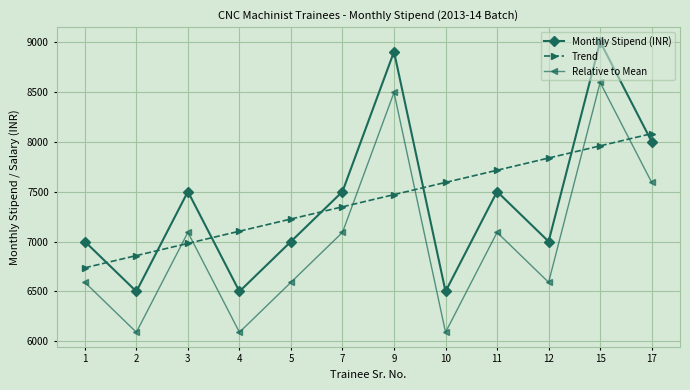

What is the total value across all series at 15?

25549.1